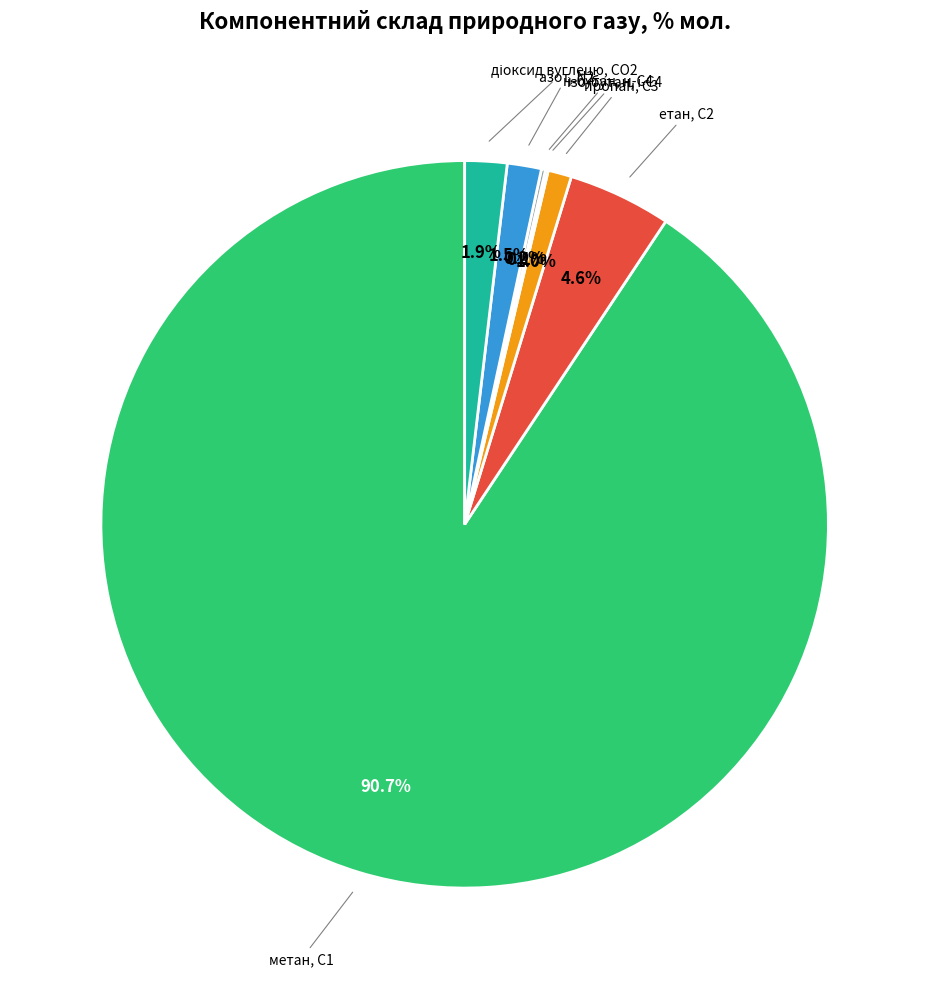

Is there a majority slice in this chart?

Yes